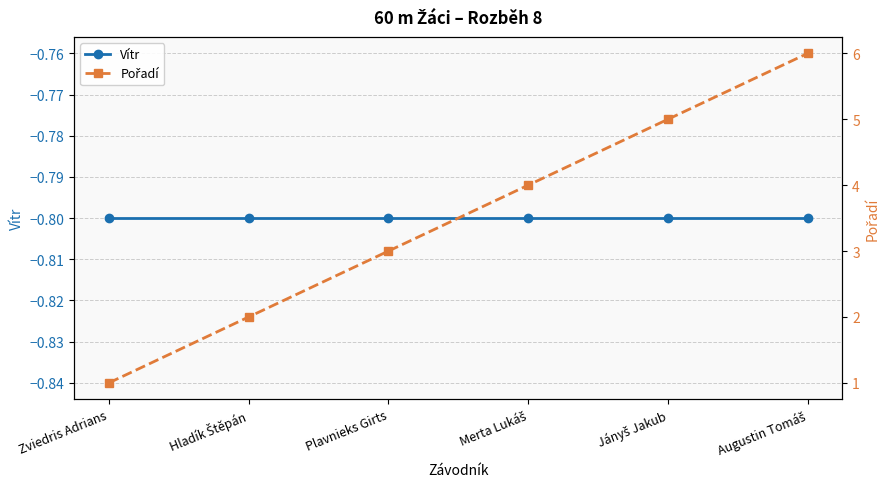

How many lines are shown in the chart?

2